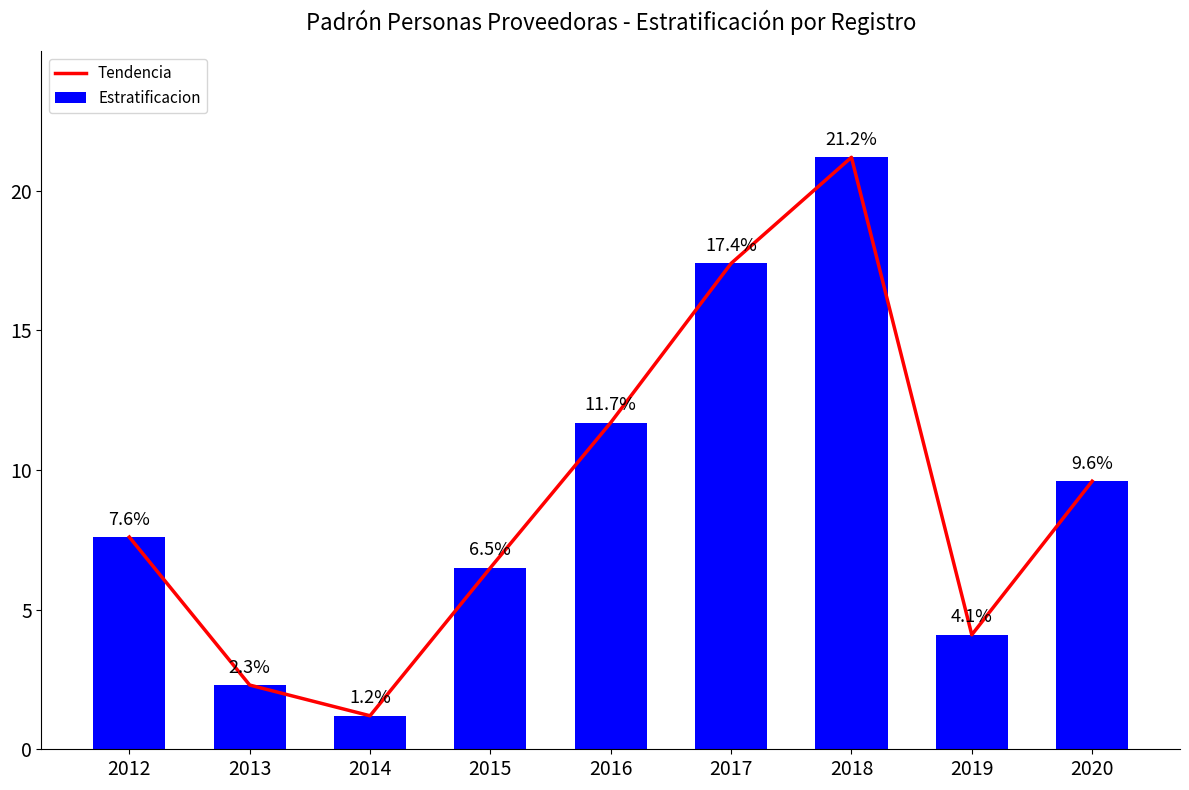

The value of Tendencia at 2017 is 17.4. True or false?

True